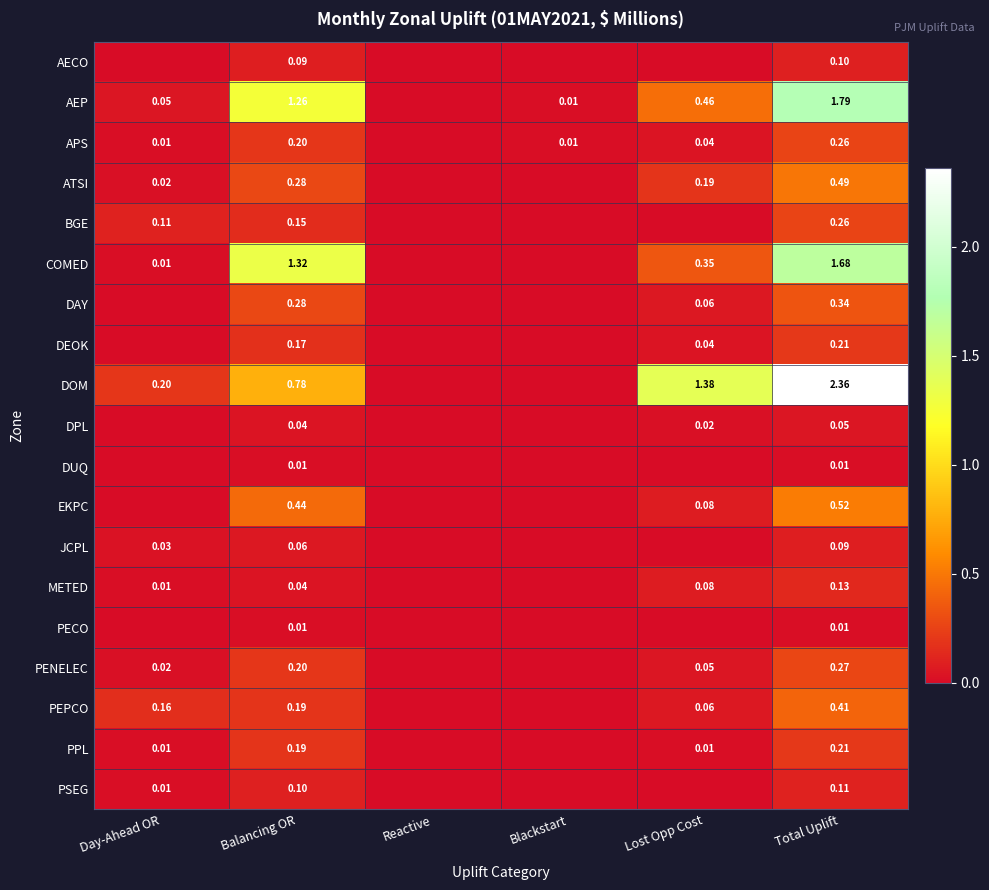

Between Balancing OR and Blackstart, which series saw the biggest shift?

COMED